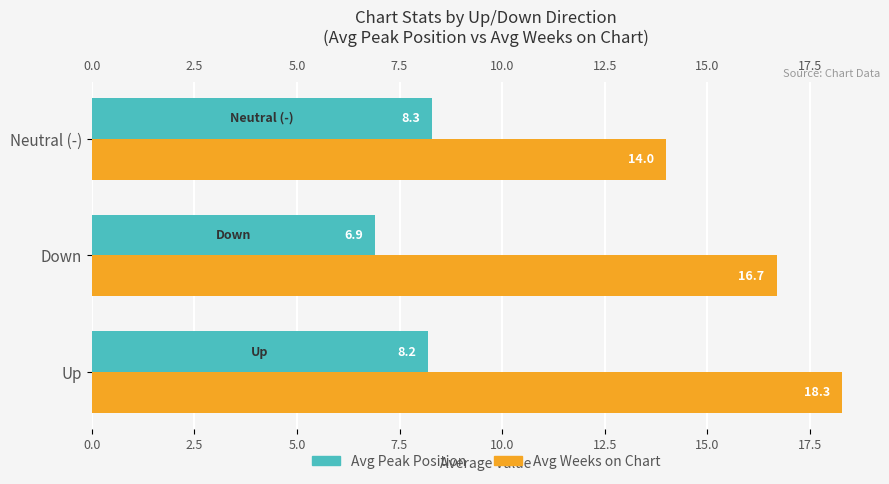

Which label corresponds to the smallest value in the chart?

Down